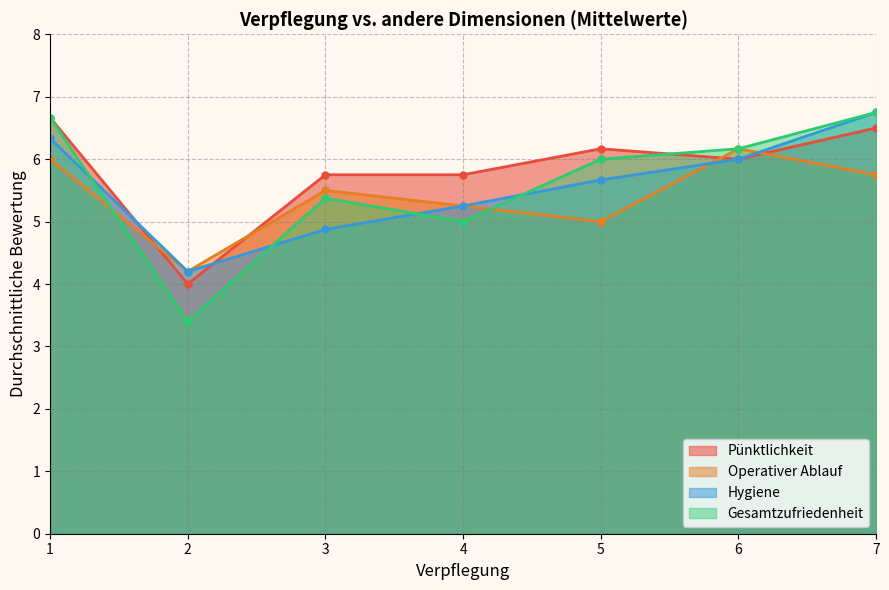

Which series has the largest range (max minus min)?

Gesamtzufriedenheit